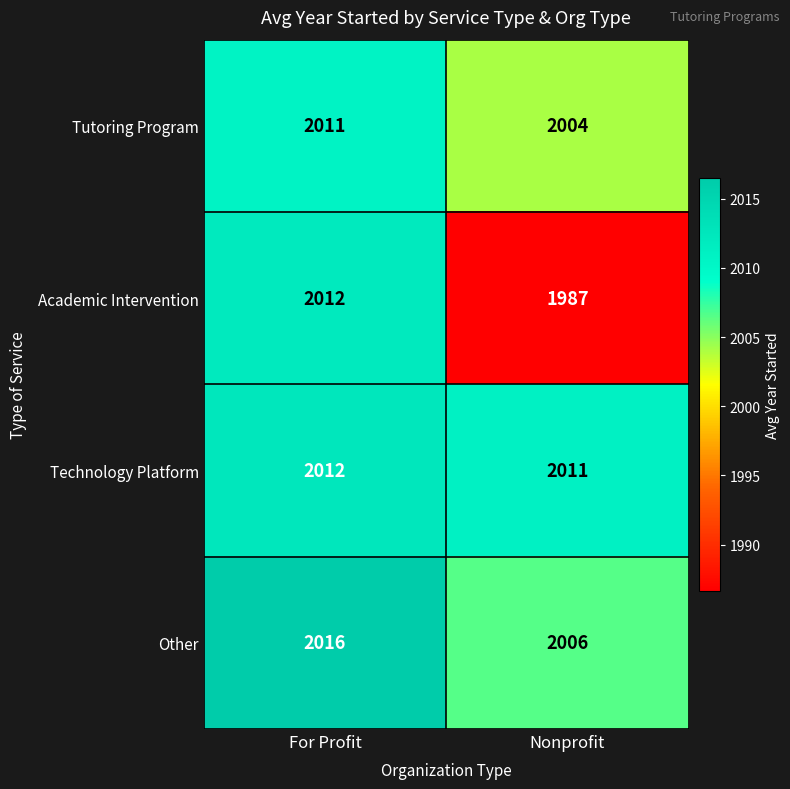

Between For Profit and Nonprofit, which series saw the biggest shift?

Academic Intervention